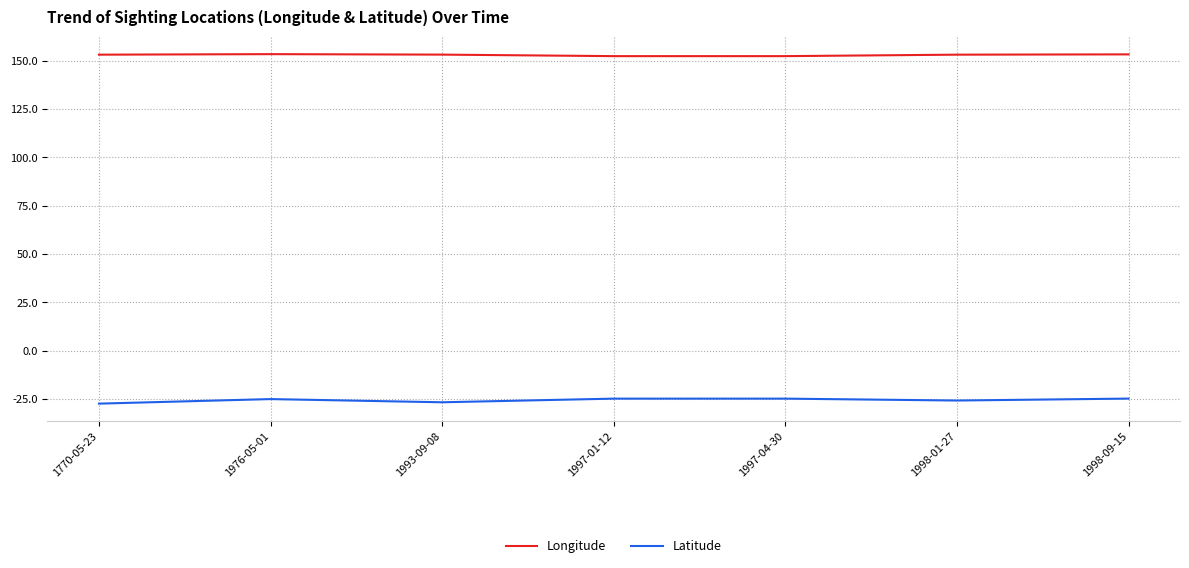

What is the sum of all Latitude values?

-178.8